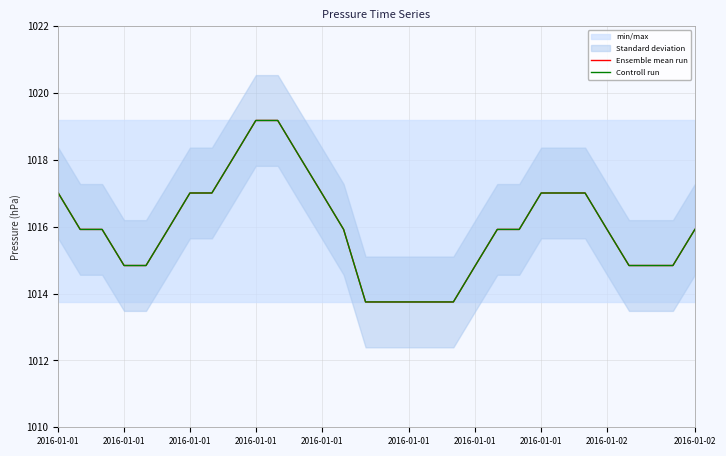

True or false: Controll run and Ensemble mean run intersect in this chart.

False